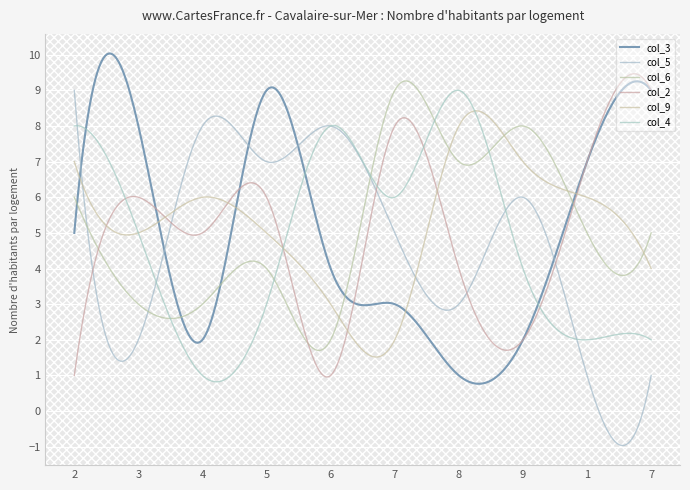

Count the col_6 values in the range 3 to 7.

7